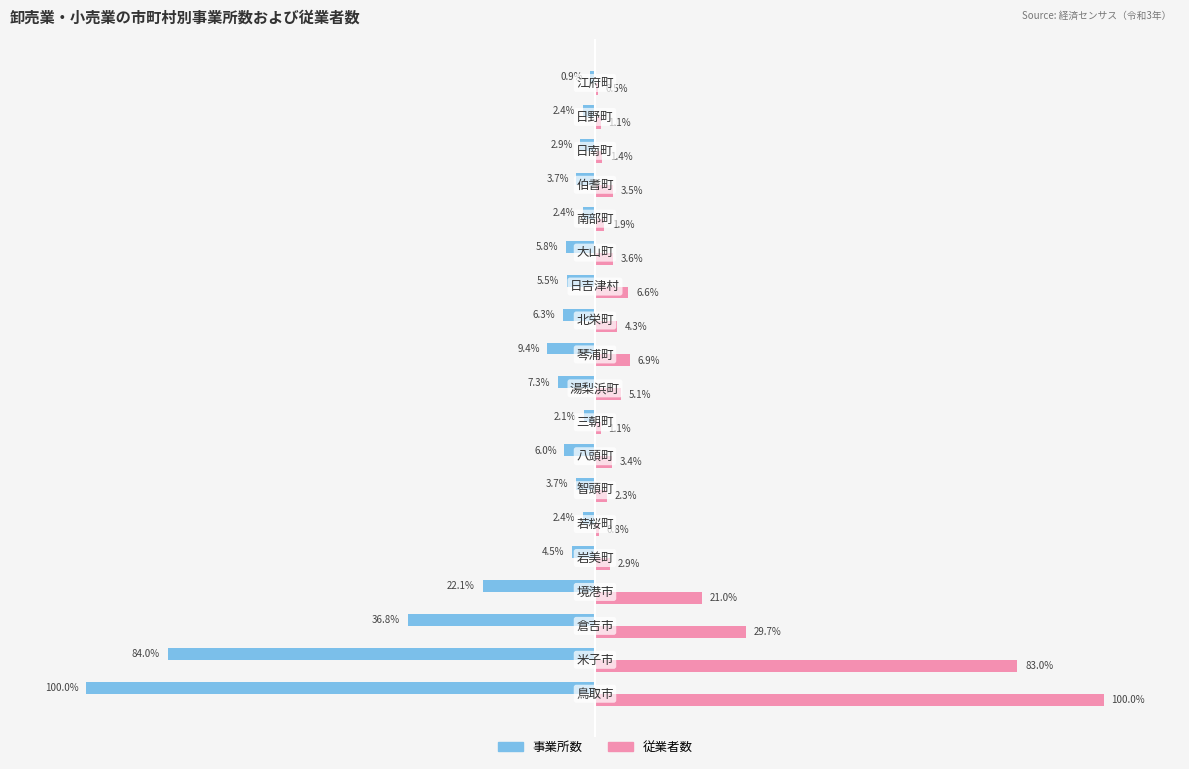

Which series has the largest total across all categories?

従業者数